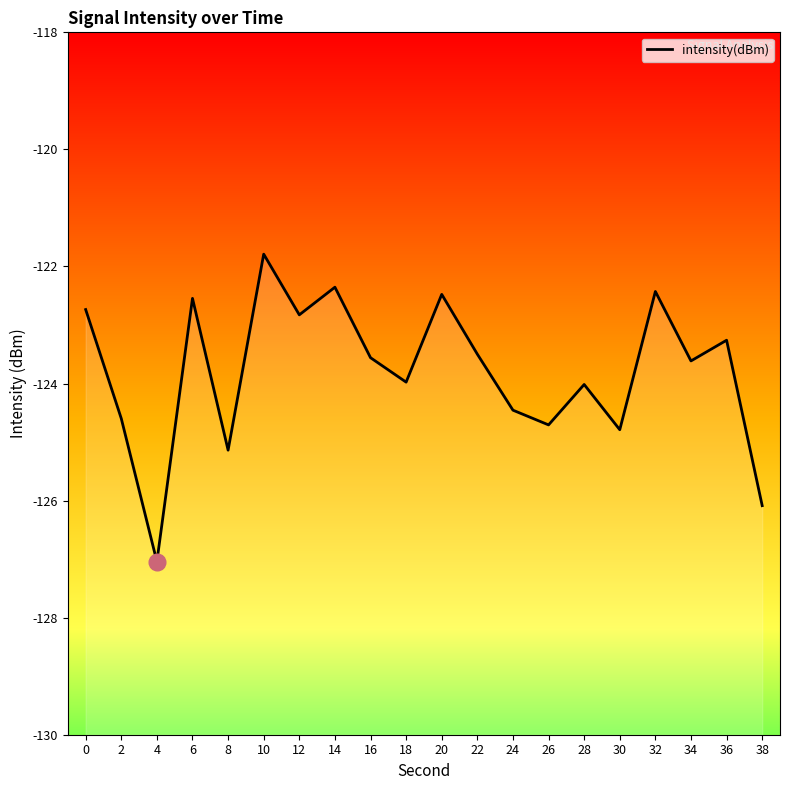

List the labels in order of value, smallest first.

4, 38, 8, 30, 26, 2, 24, 28, 18, 34, 16, 22, 36, 12, 0, 6, 20, 32, 14, 10